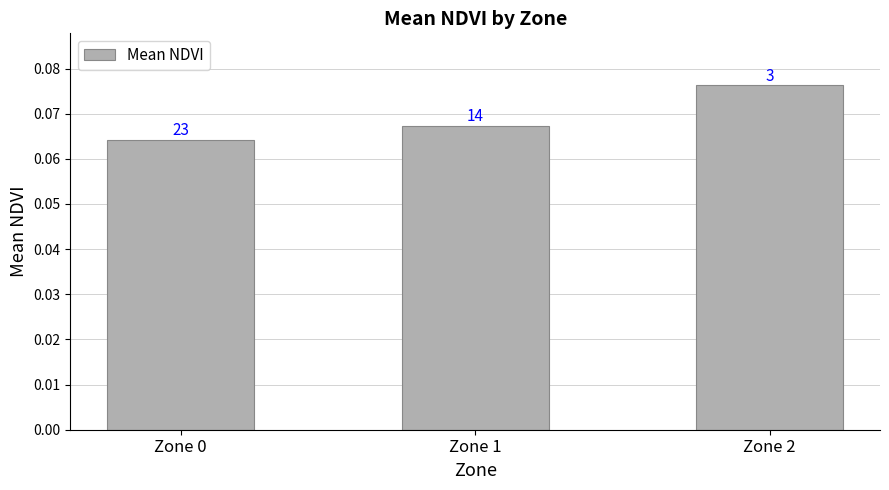

Rank the categories by value from lowest to highest.

Zone 0, Zone 1, Zone 2